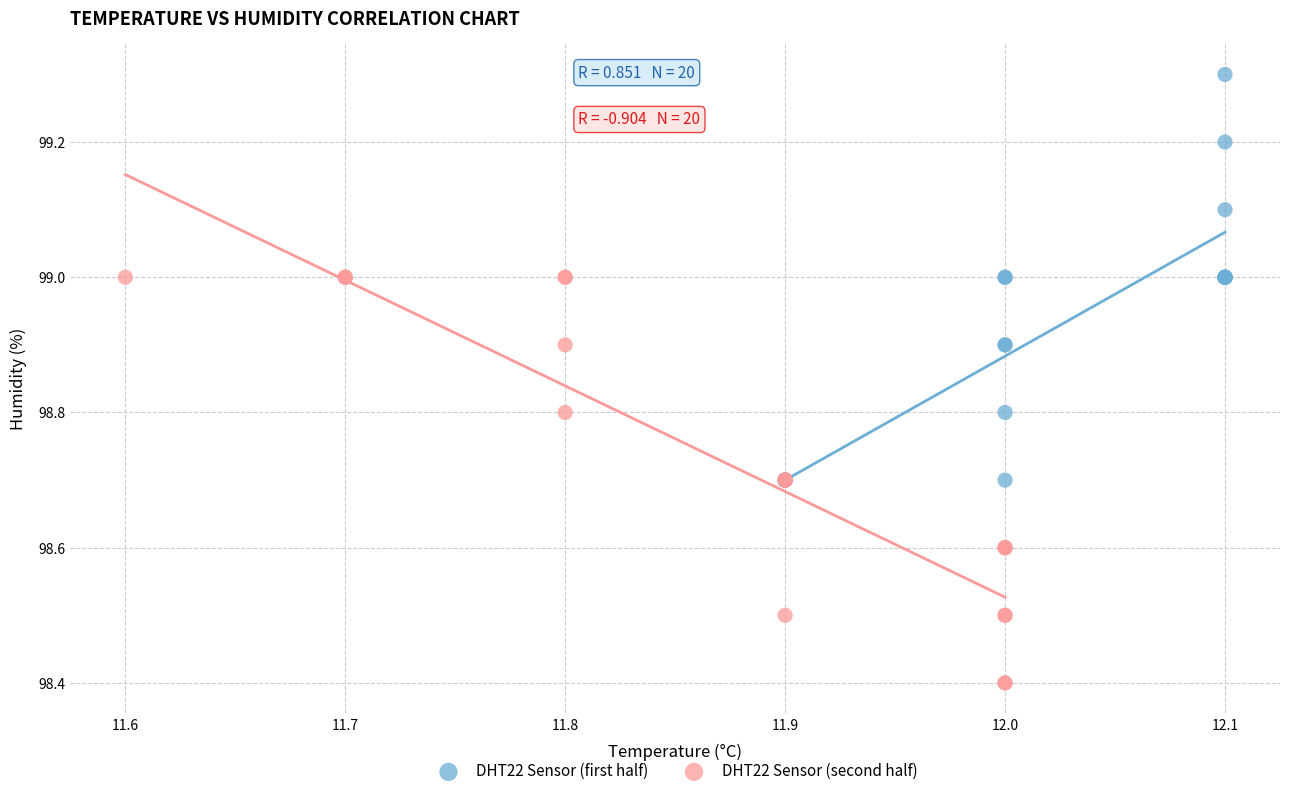

Which series reaches the minimum Y coordinate?

DHT22 Sensor (second half)